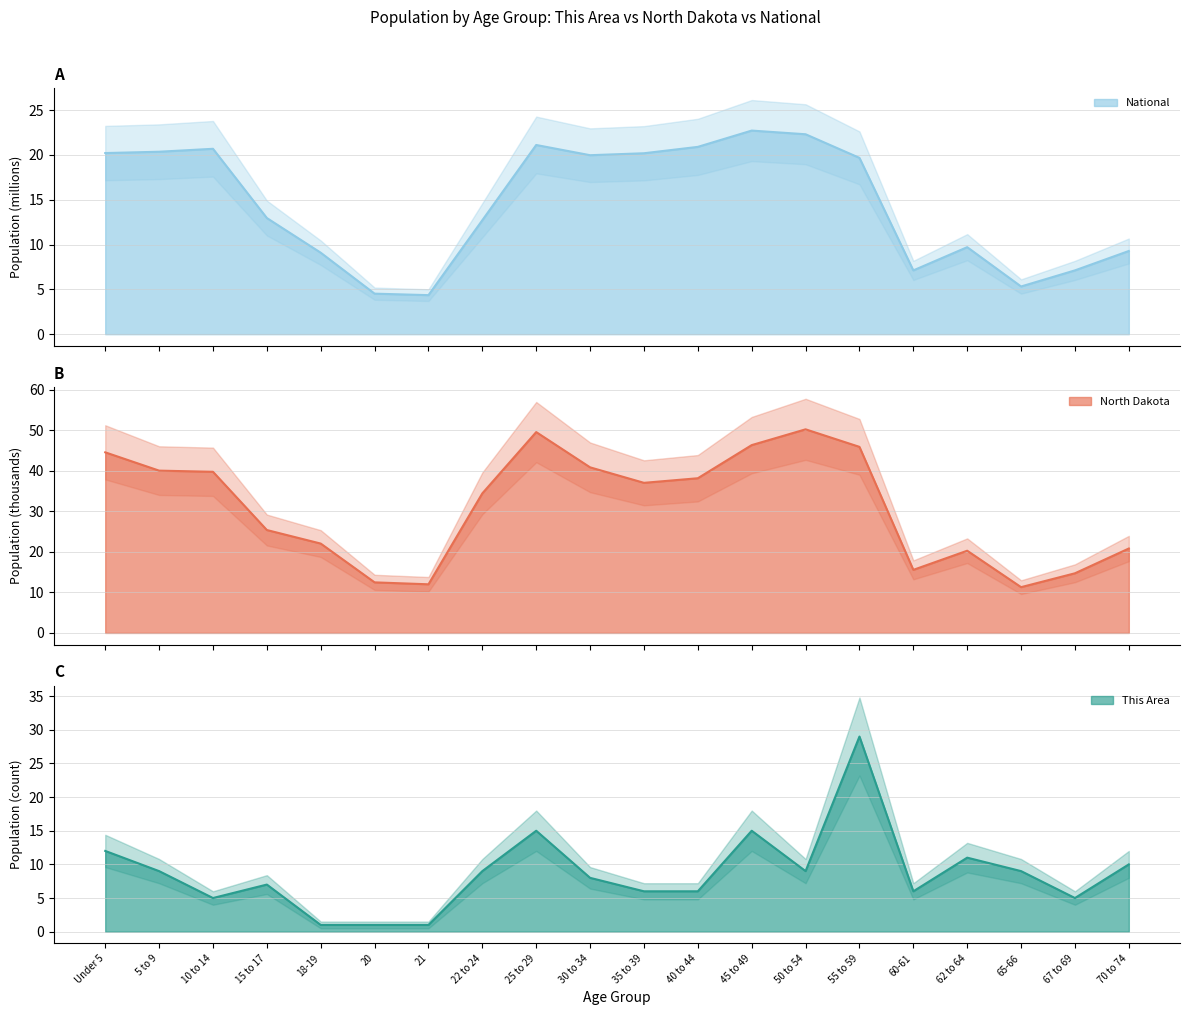

What is the average value of the North Dakota series?

31.1